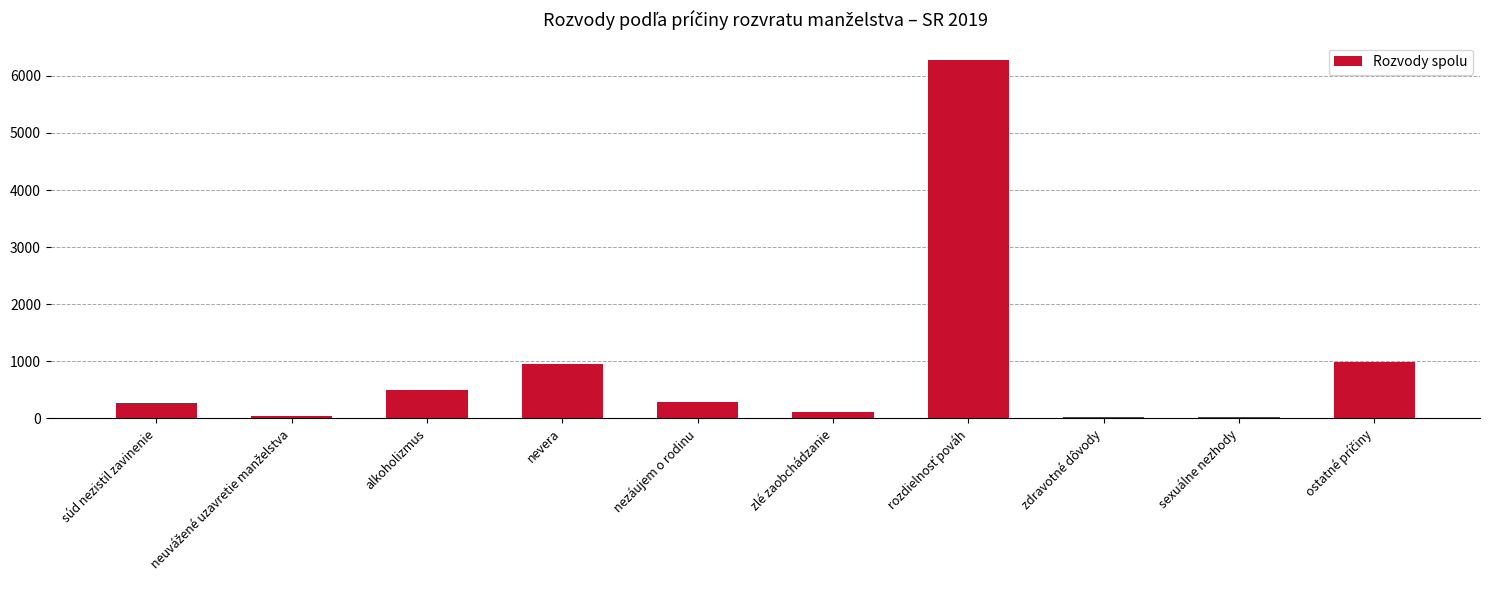

The value at sexuálne nezhody is 30. True or false?

True